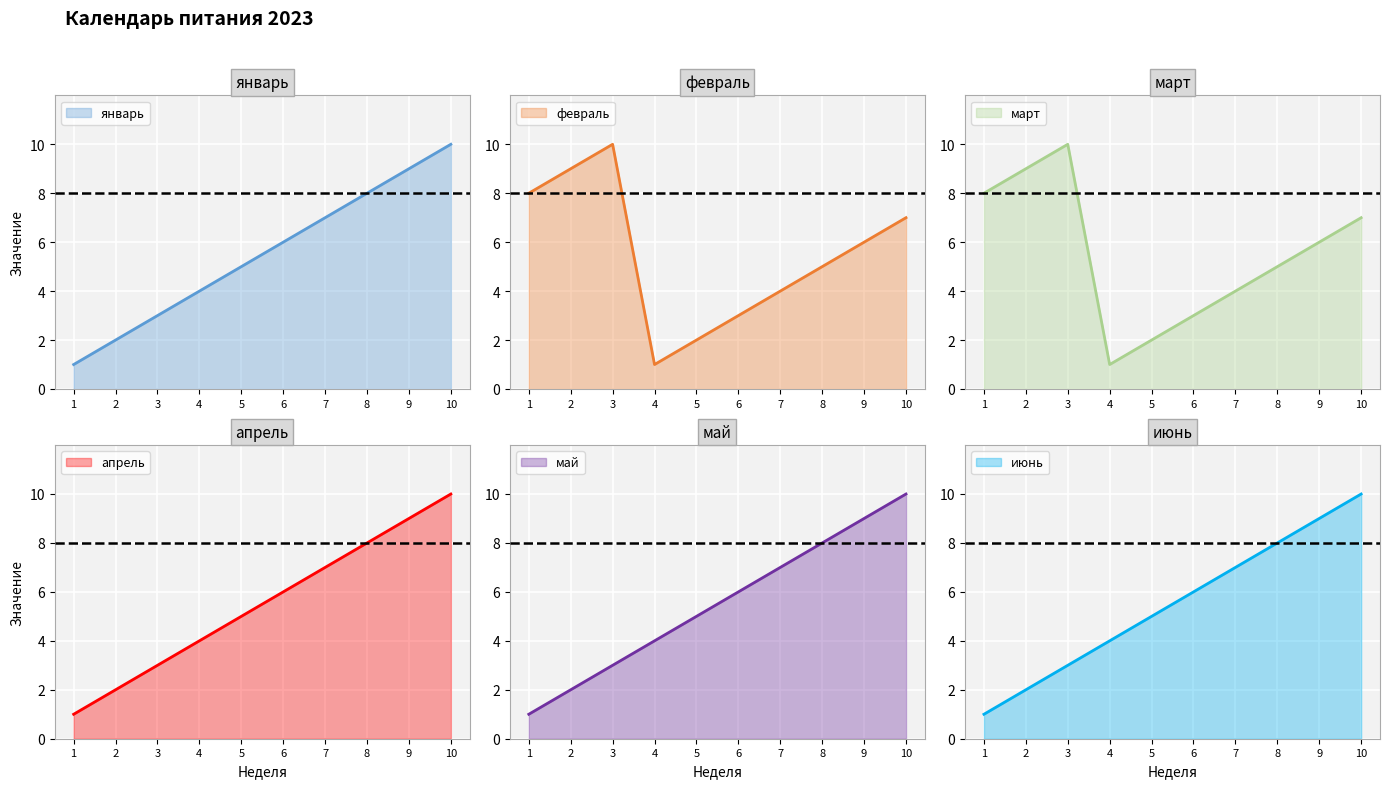

How many data points does each series have?

10